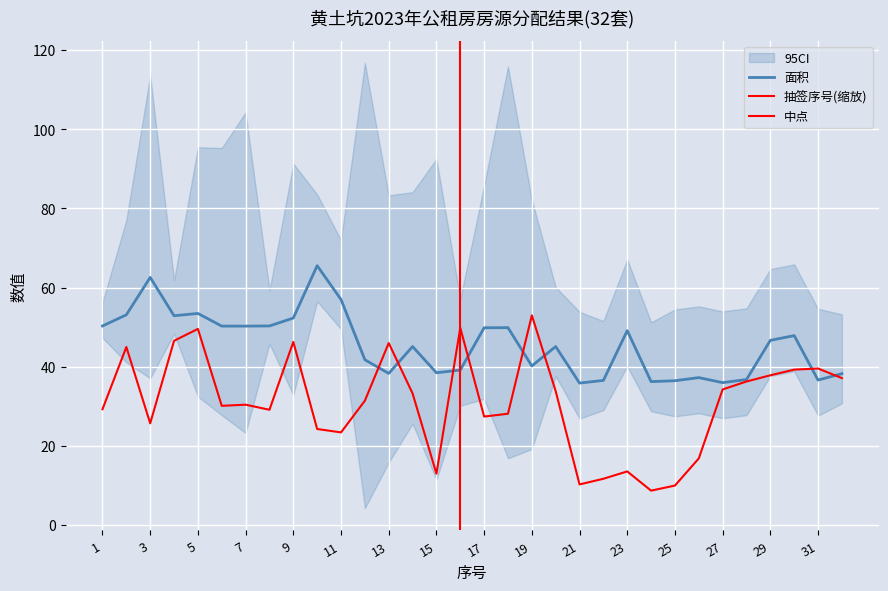

What is the total value across all series at 22?

48.3